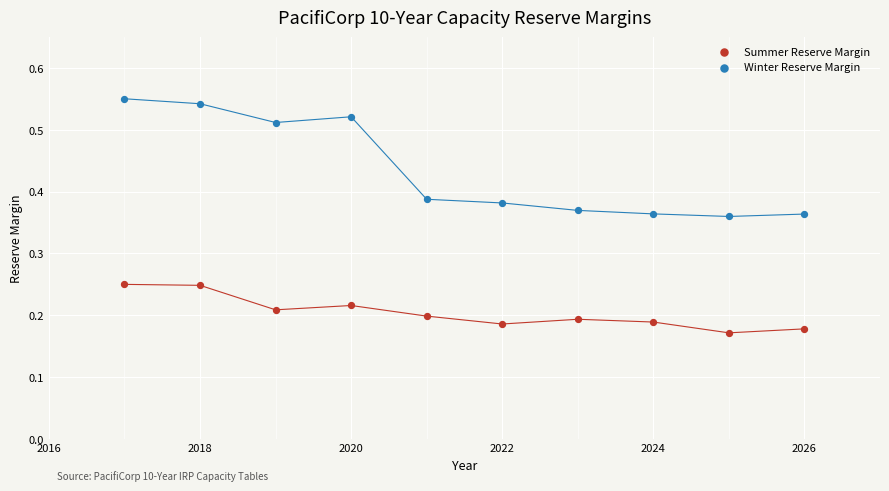

Which series has the largest Y range (max minus min)?

Winter Reserve Margin